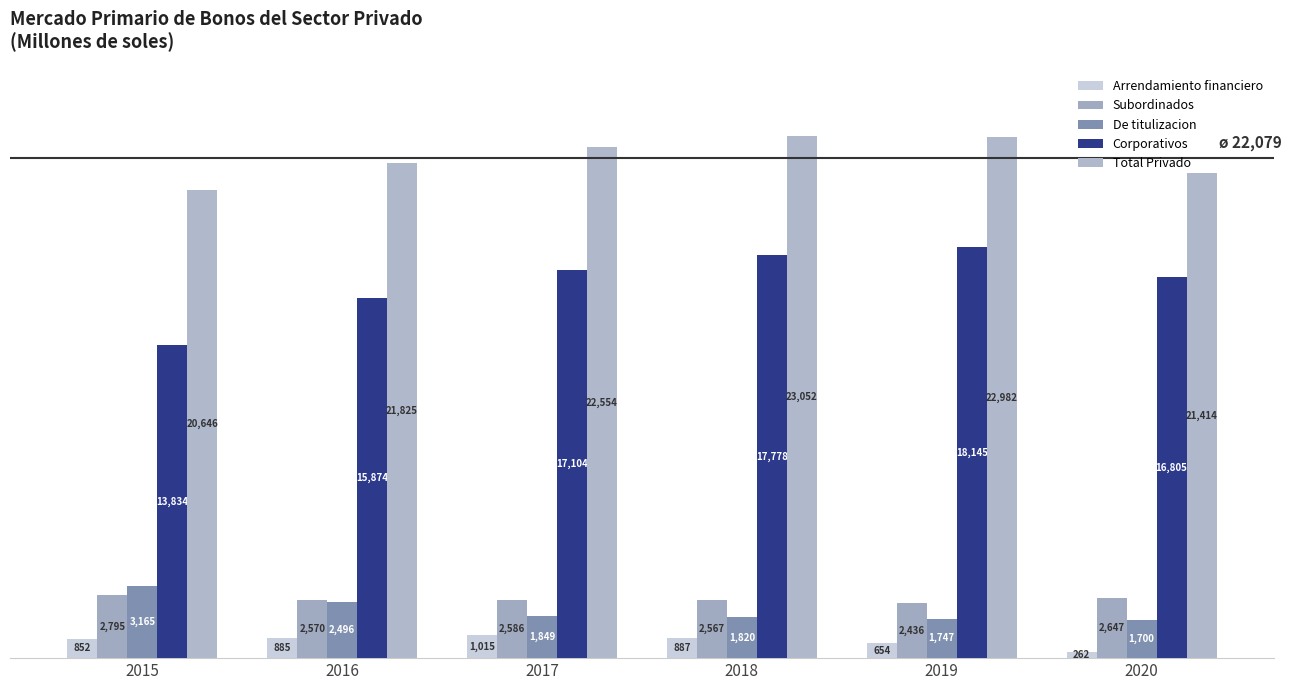

Does the chart contain any negative values?

No